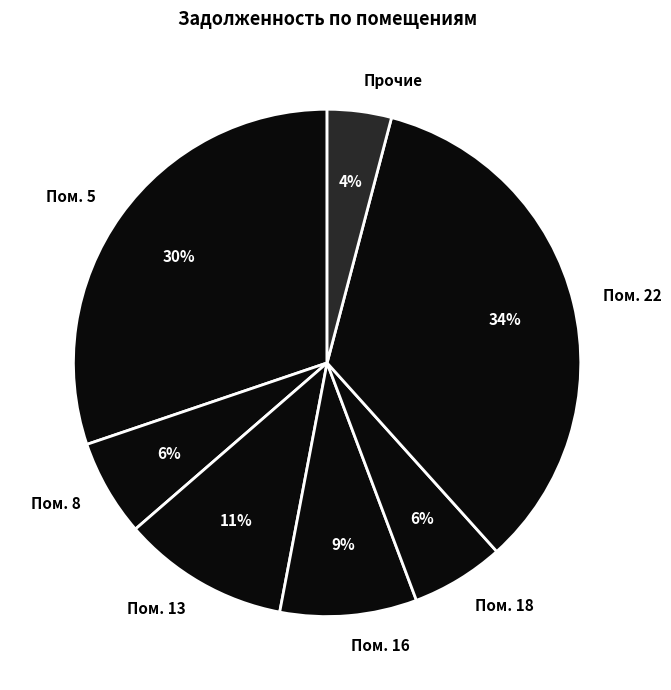

Is there any slice that represents more than half of the pie?

No